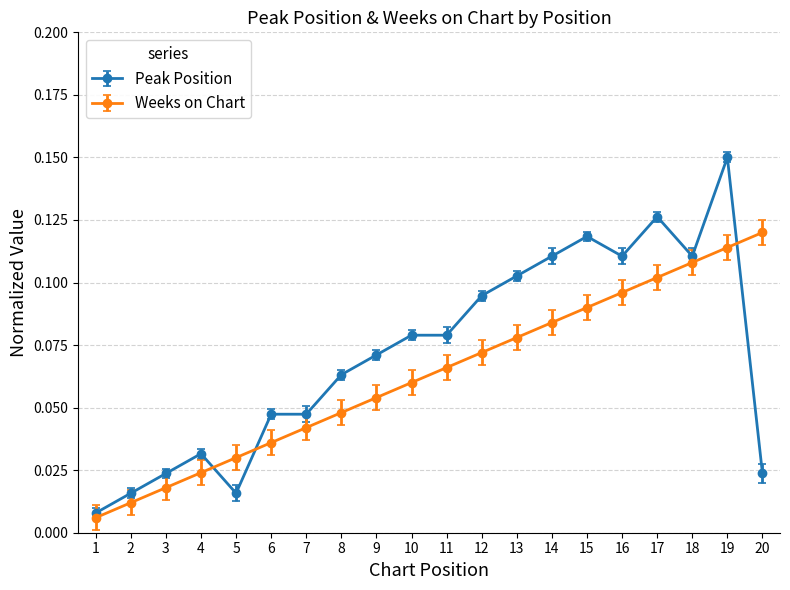

Where is the first local minimum for Peak Position?

5